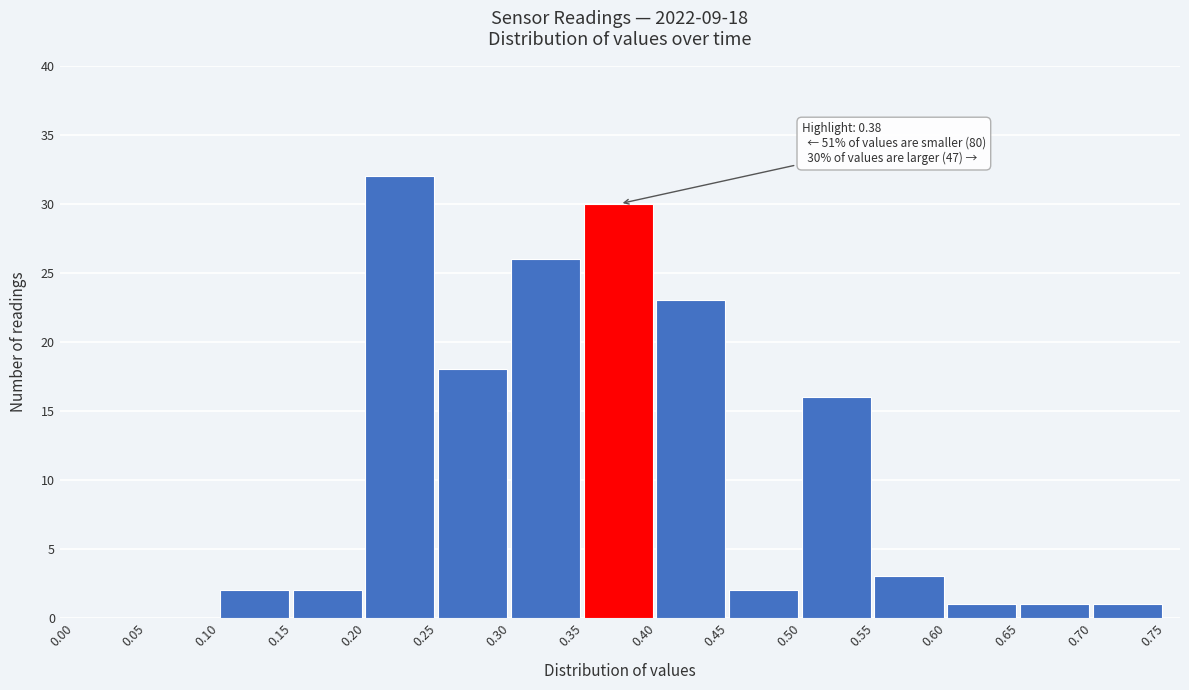

Over which range of the x-axis is the bar tallest?

0.20 to 0.25